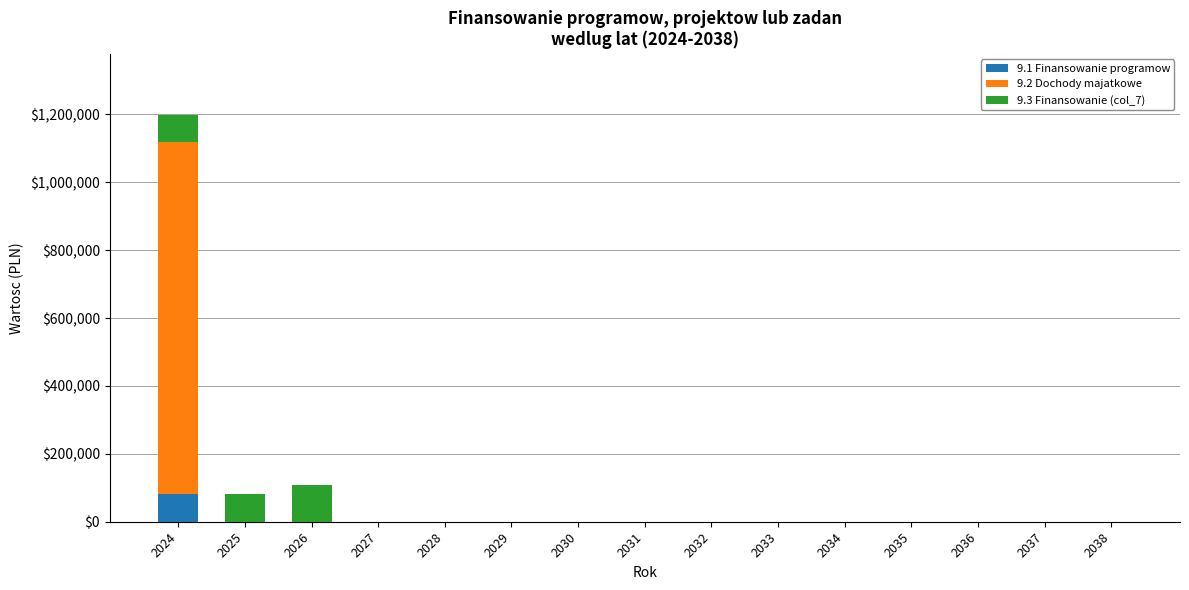

How many data points in 9.1 Finansowanie programow are above 0?

1